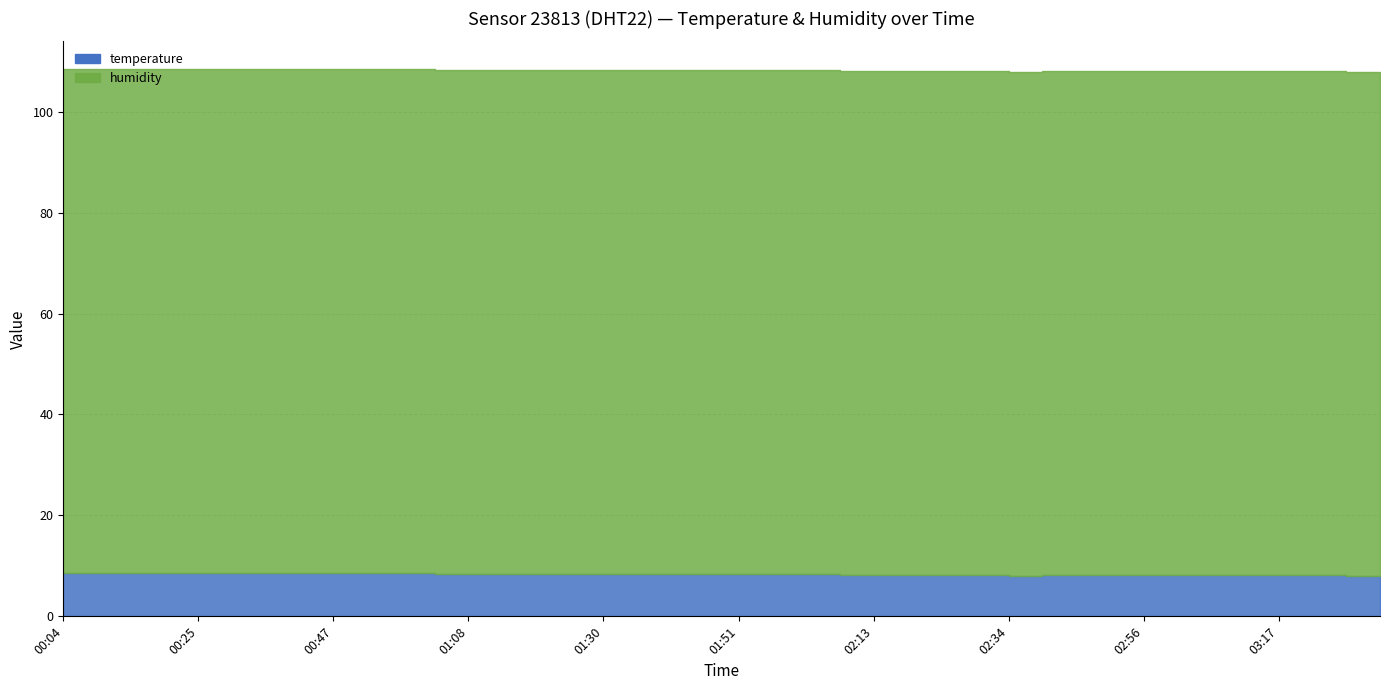

Reading left to right, extract all data points from this chart.

temperature: 8.5	8.5	8.6	8.6	8.6	8.6	8.6	8.6	8.5	8.5	8.6	8.5	8.4	8.4	8.4	8.4	8.4	8.4	8.4	8.4	8.3	8.4	8.4	8.3	8.2	8.2	8.2	8.1	8.1	8.0	8.1	8.1	8.1	8.1	8.1	8.1	8.2	8.1	8.1	8.0
humidity: 99.9	99.9	99.9	99.9	99.9	99.9	99.9	99.9	99.9	99.9	99.9	99.9	99.9	99.9	99.9	99.9	99.9	99.9	99.9	99.9	99.9	99.9	99.9	99.9	99.9	99.9	99.9	99.9	99.9	99.9	99.9	99.9	99.9	99.9	99.9	99.9	99.9	99.9	99.9	99.9